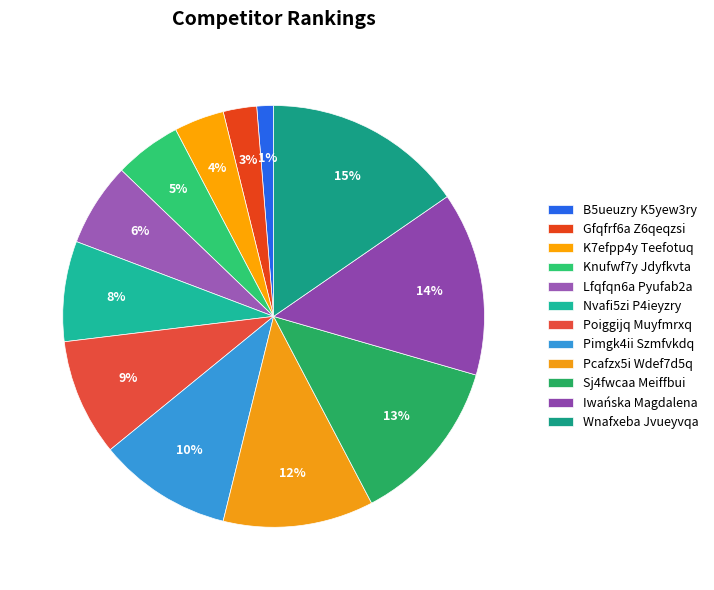

True or false: Gfqfrf6a Z6qeqzsi accounts for 1% of the total.

False